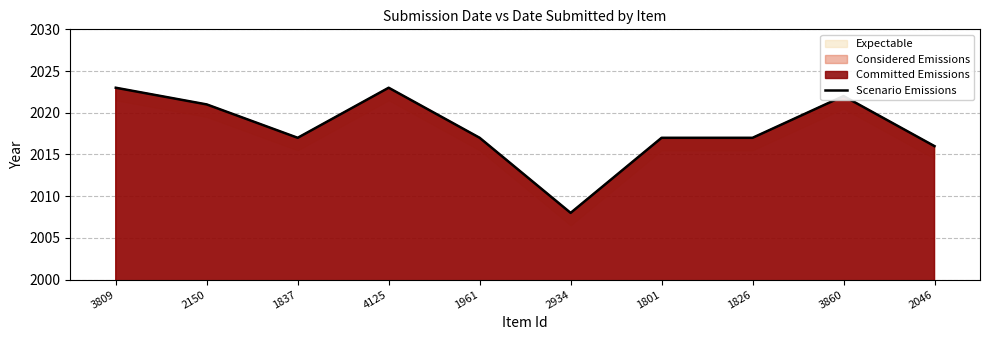

List the labels in order of value, smallest first.

2934, 2046, 1837, 1961, 1801, 1826, 2150, 3860, 3809, 4125